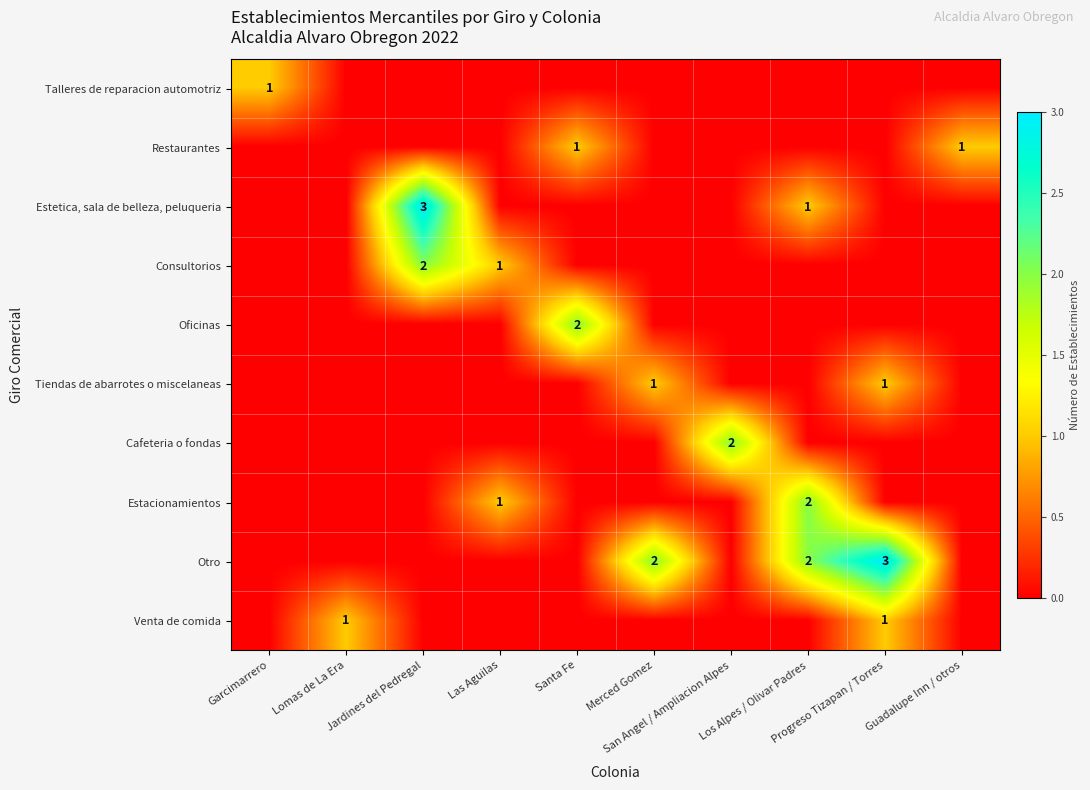

What is the difference between the second highest and minimum values in the Tiendas de abarrotes o miscelaneas series?

1